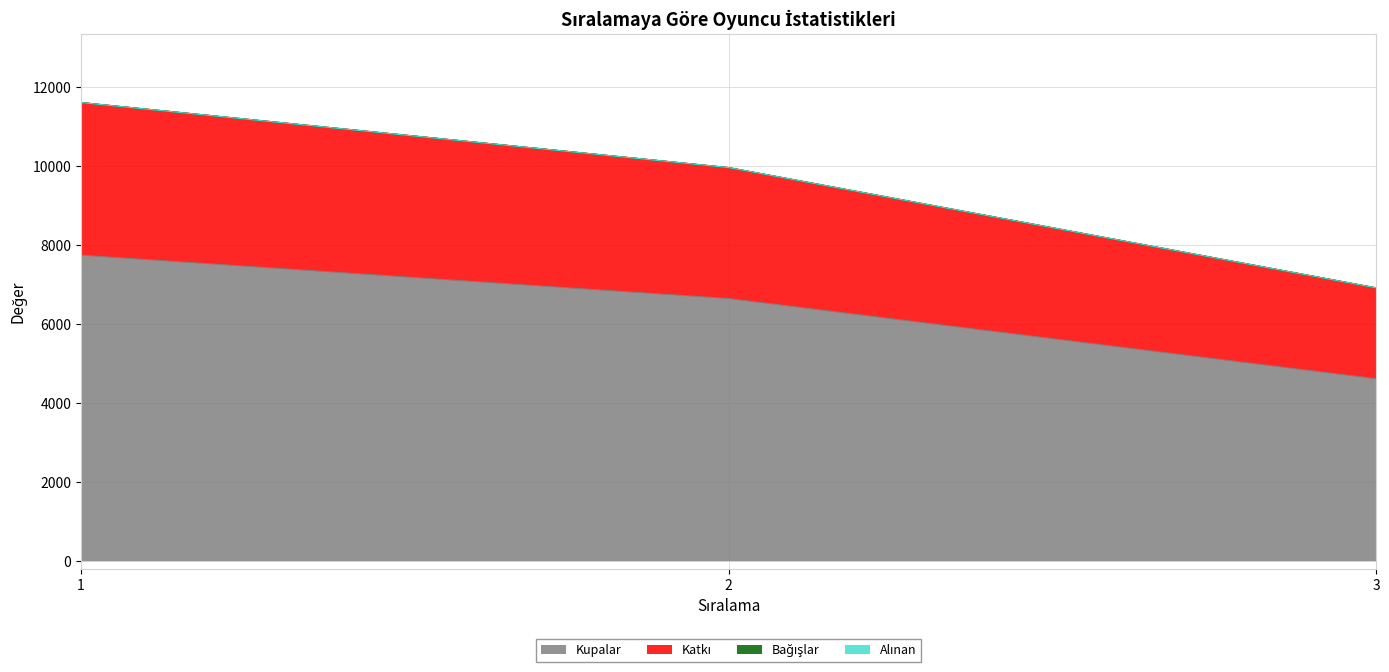

The value of Kupalar at 1 is 7735. True or false?

True